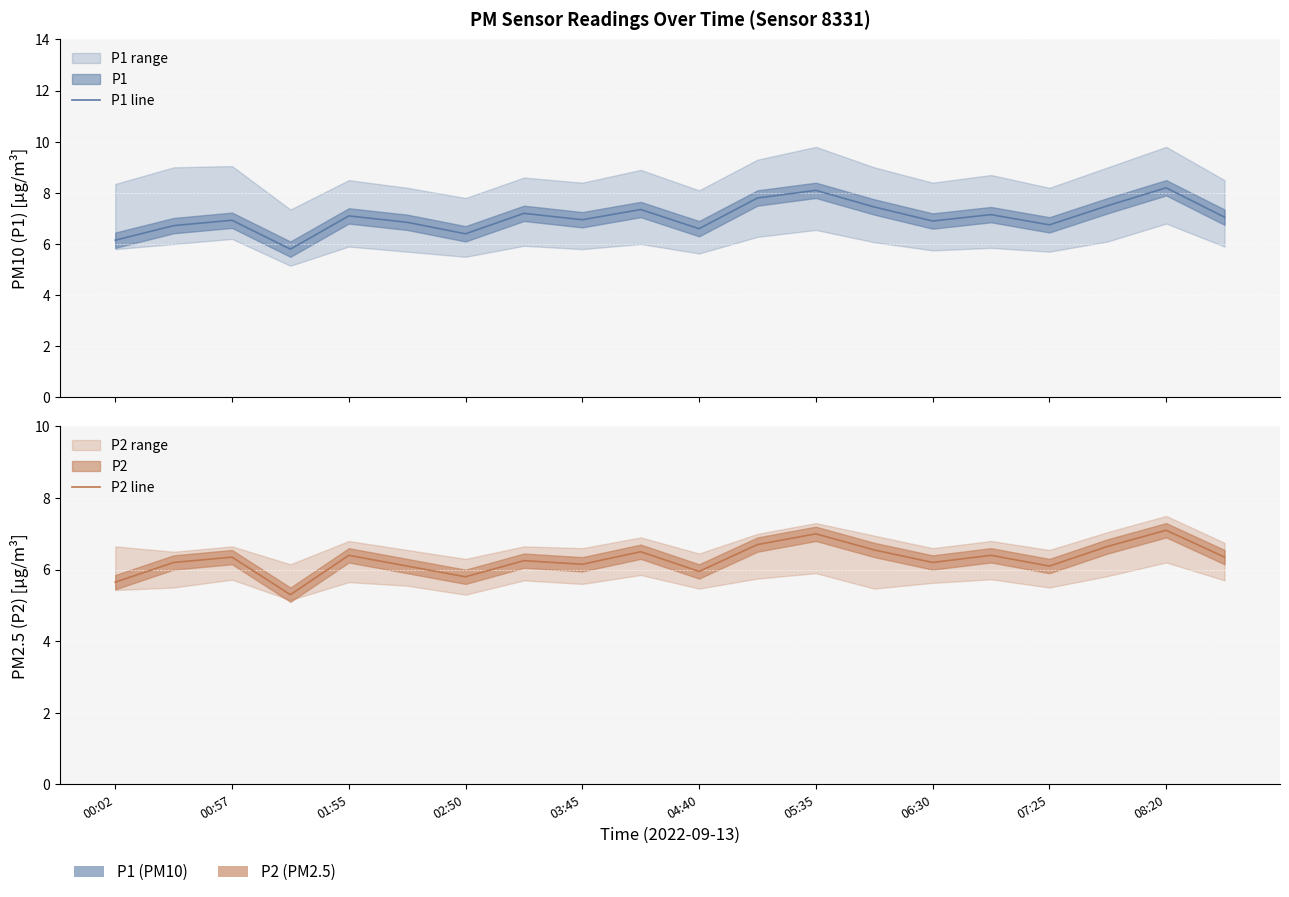

True or false: P1 line and P2 line cross at least once.

False